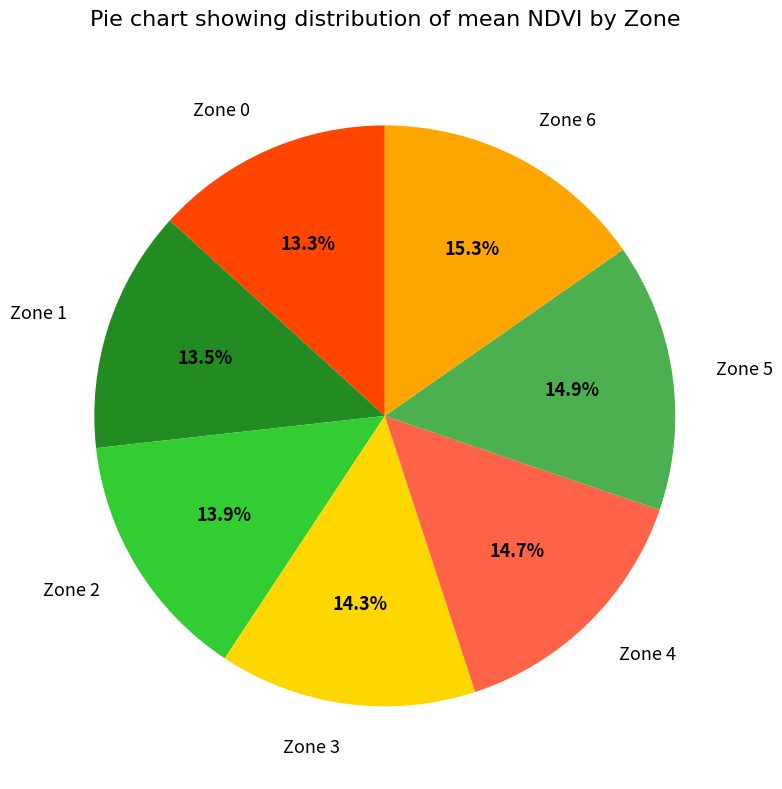

What percentage is the Zone 3 slice, to the nearest percent?

14%